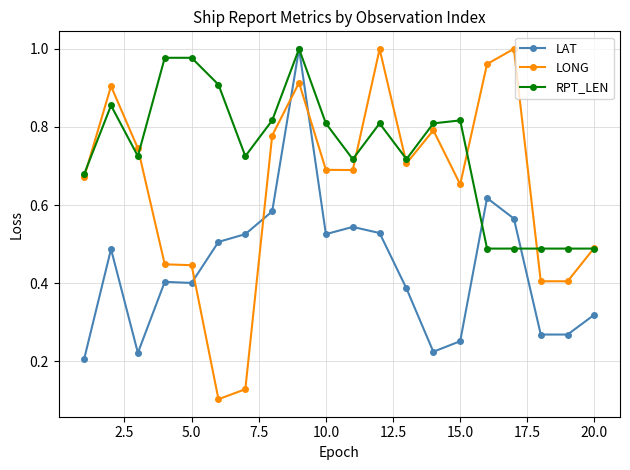

At how many categories does at least one series exceed 0?

20